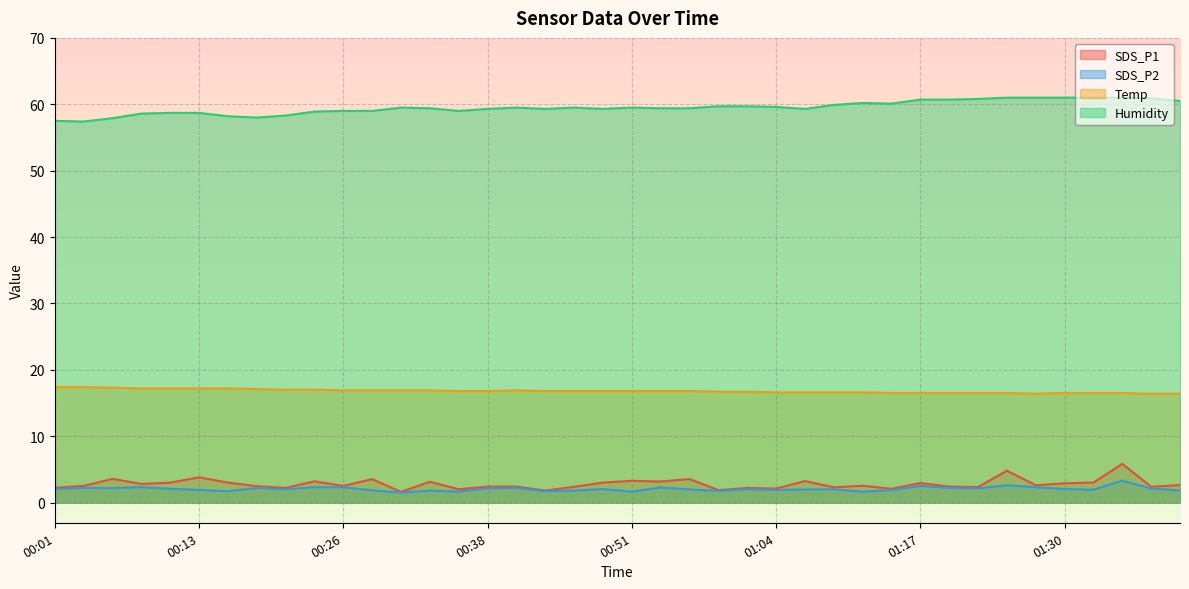

Reading left to right, extract all data points from this chart.

SDS_P1: 00:01=2.2	00:03=2.5	00:06=3.6	00:08=2.8	00:11=3.0	00:13=3.8	00:16=3.0	00:18=2.5	00:21=2.2	00:23=3.2	00:26=2.5	00:28=3.5	00:31=1.6	00:33=3.1	00:36=2.0	00:38=2.4	00:41=2.4	00:43=1.8	00:46=2.4	00:49=3.0	00:51=3.3	00:54=3.2	00:56=3.5	00:59=1.9	01:02=2.2	01:04=2.1	01:07=3.2	01:10=2.3	01:12=2.5	01:15=2.1	01:17=2.9	01:20=2.4	01:22=2.3	01:25=4.8	01:27=2.6	01:30=2.9	01:32=3.0	01:35=5.8	01:37=2.4	01:40=2.6
SDS_P2: 00:01=2.0	00:03=2.2	00:06=2.2	00:08=2.3	00:11=2.1	00:13=1.9	00:16=1.7	00:18=2.2	00:21=2.0	00:23=2.3	00:26=2.3	00:28=1.8	00:31=1.5	00:33=1.8	00:36=1.6	00:38=2.1	00:41=2.2	00:43=1.7	00:46=1.8	00:49=2.0	00:51=1.6	00:54=2.3	00:56=2.0	00:59=1.8	01:02=2.0	01:04=1.9	01:07=2.0	01:10=2.0	01:12=1.6	01:15=1.9	01:17=2.5	01:20=2.2	01:22=2.1	01:25=2.6	01:27=2.3	01:30=2.0	01:32=1.9	01:35=3.3	01:37=2.1	01:40=1.8
Temp: 00:01=17.4	00:03=17.4	00:06=17.3	00:08=17.2	00:11=17.2	00:13=17.2	00:16=17.2	00:18=17.1	00:21=17.0	00:23=17.0	00:26=16.9	00:28=16.9	00:31=16.9	00:33=16.9	00:36=16.8	00:38=16.8	00:41=16.9	00:43=16.8	00:46=16.8	00:49=16.8	00:51=16.8	00:54=16.8	00:56=16.8	00:59=16.7	01:02=16.7	01:04=16.6	01:07=16.6	01:10=16.6	01:12=16.6	01:15=16.5	01:17=16.5	01:20=16.5	01:22=16.5	01:25=16.5	01:27=16.4	01:30=16.5	01:32=16.5	01:35=16.5	01:37=16.4	01:40=16.4
Humidity: 00:01=57.5	00:03=57.4	00:06=57.9	00:08=58.6	00:11=58.7	00:13=58.7	00:16=58.2	00:18=58.0	00:21=58.3	00:23=58.9	00:26=59.0	00:28=59.0	00:31=59.5	00:33=59.4	00:36=59.0	00:38=59.3	00:41=59.5	00:43=59.3	00:46=59.5	00:49=59.3	00:51=59.5	00:54=59.4	00:56=59.4	00:59=59.7	01:02=59.7	01:04=59.6	01:07=59.3	01:10=59.9	01:12=60.2	01:15=60.1	01:17=60.7	01:20=60.7	01:22=60.8	01:25=61.0	01:27=61.0	01:30=61.0	01:32=61.0	01:35=61.0	01:37=60.9	01:40=60.5